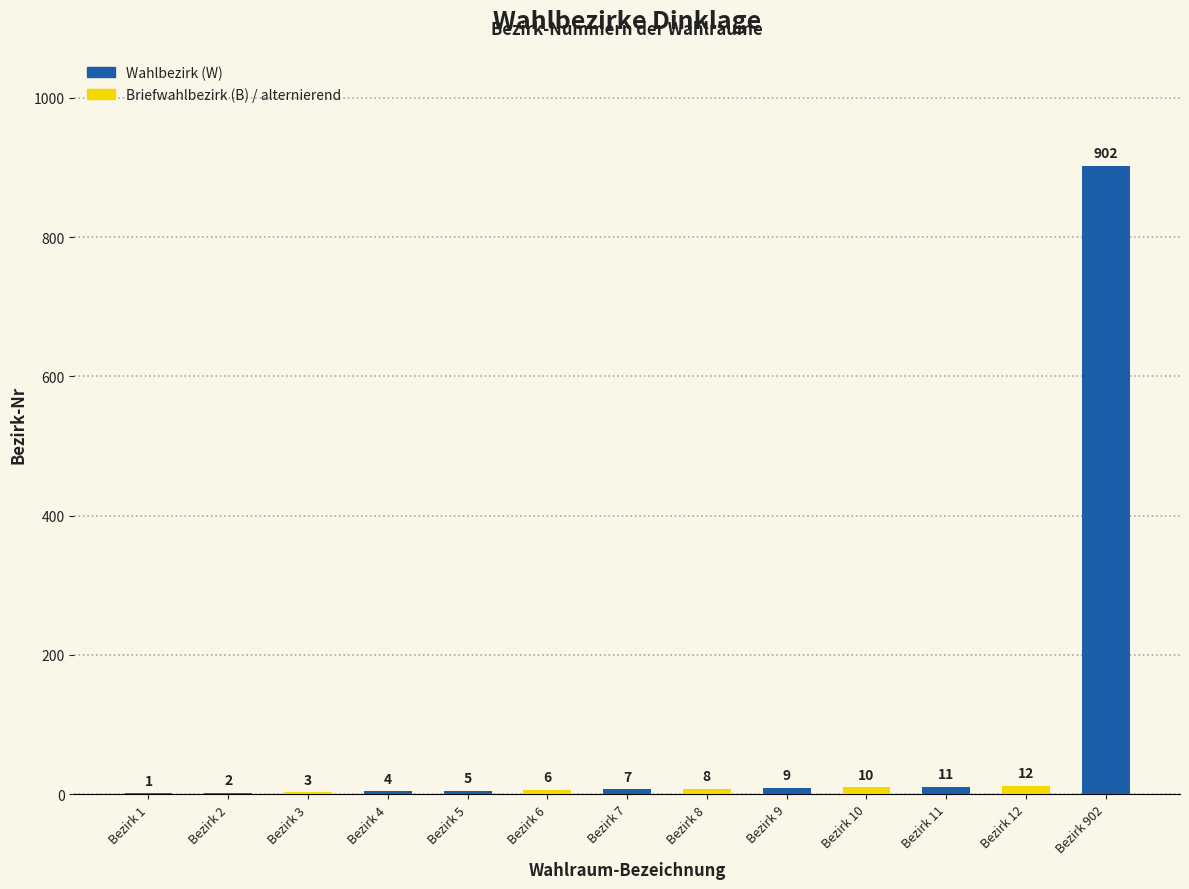

At which category does the chart reach its peak across all series?

Bezirk 902